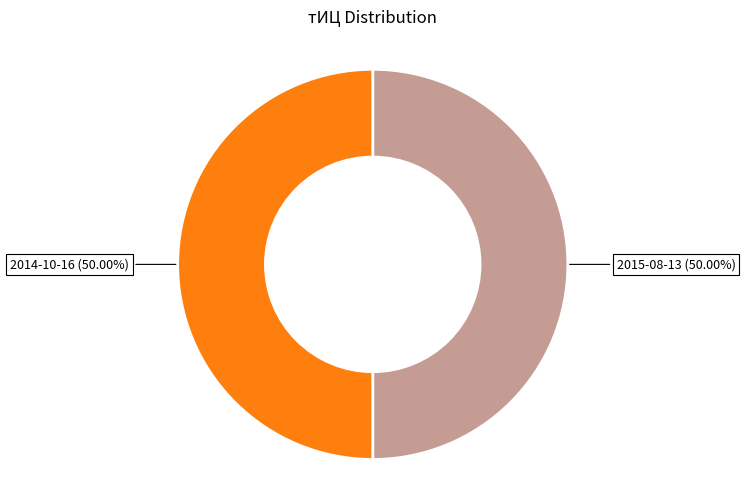

Combined, do 2014-10-16 and 2015-08-13 account for over 50%?

Yes